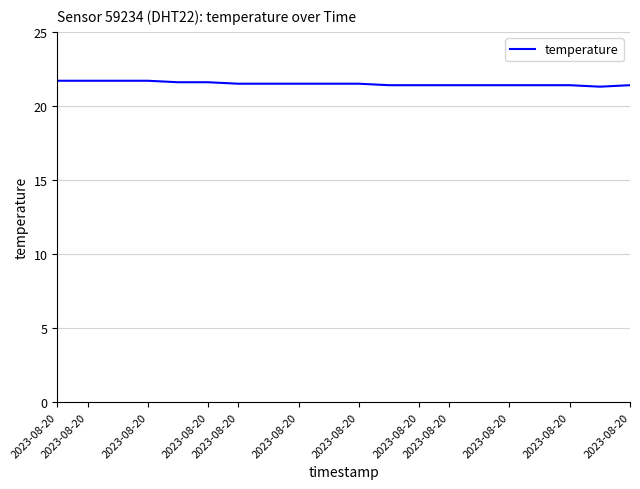

What is the smallest value displayed?

21.3